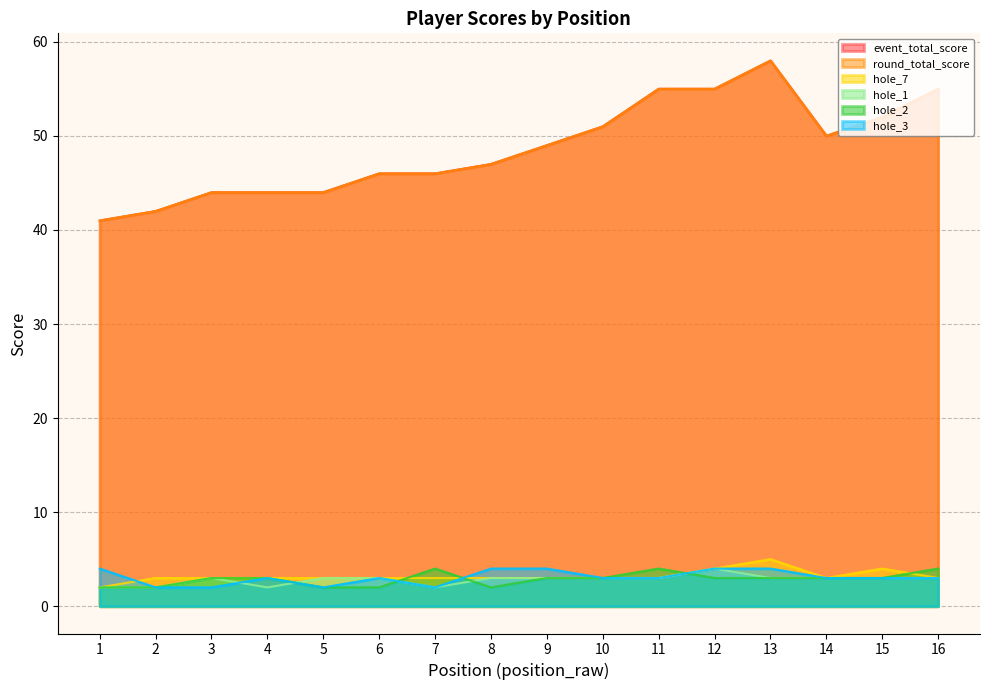

In round_total_score, how many points are higher than both neighbors (excluding endpoints)?

1